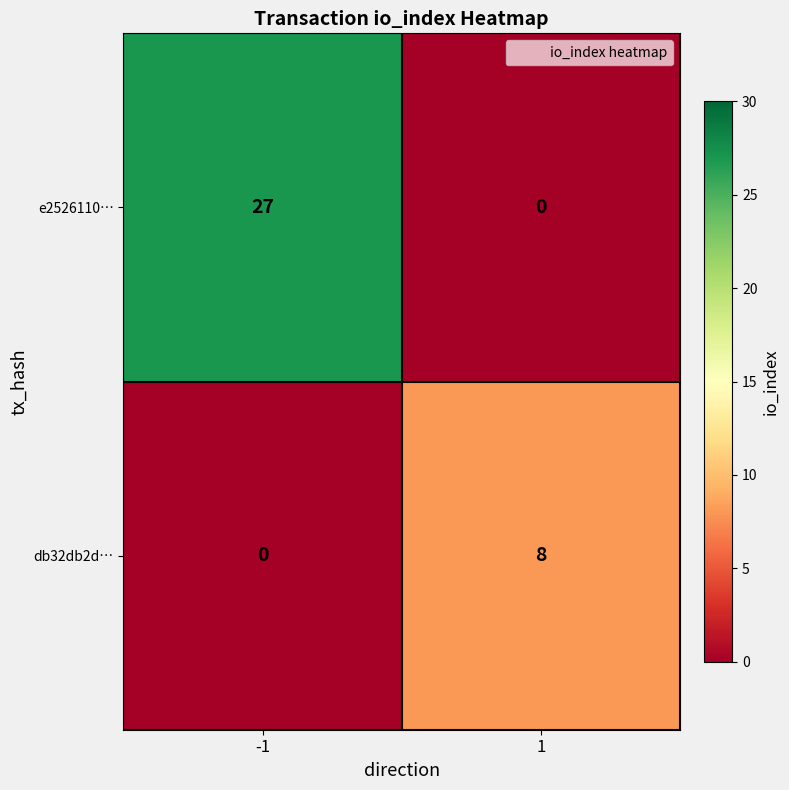

Reading left to right, extract all data points from this chart.

e2526110…: 27	0
db32db2d…: 0	8